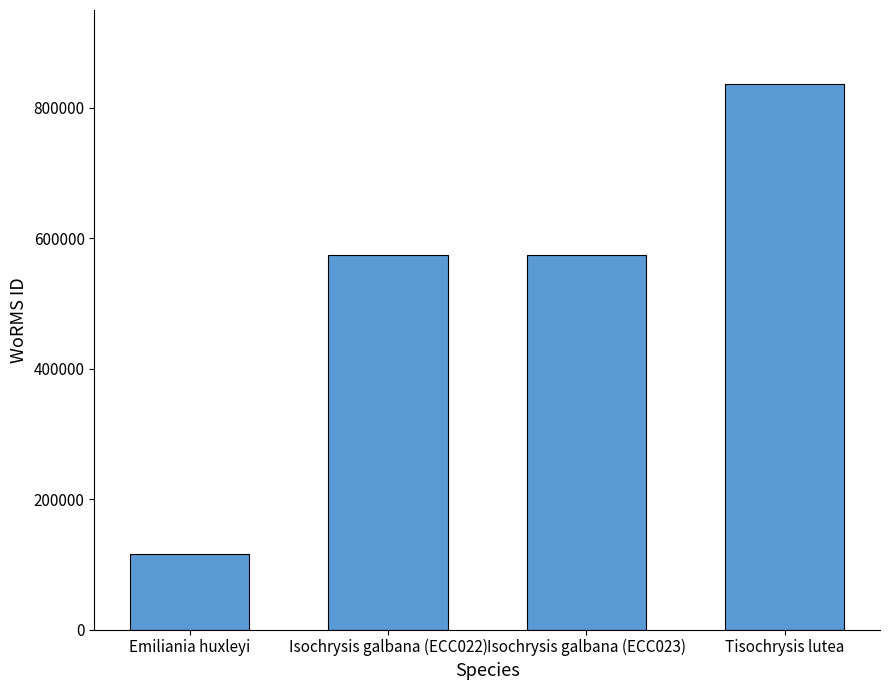

What is the smallest value displayed?

115104